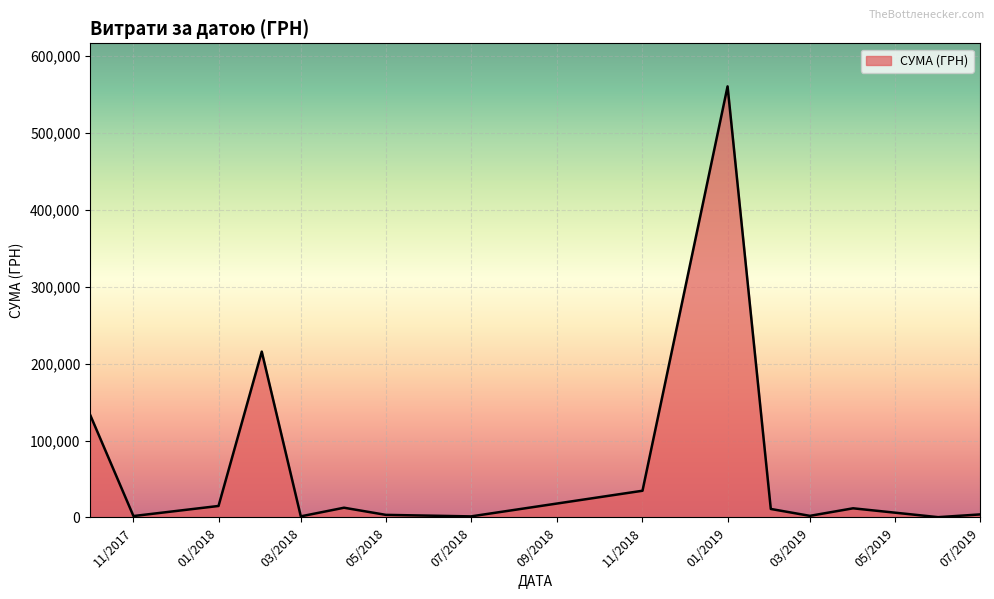

What is the maximum value shown in the chart?

560809.7